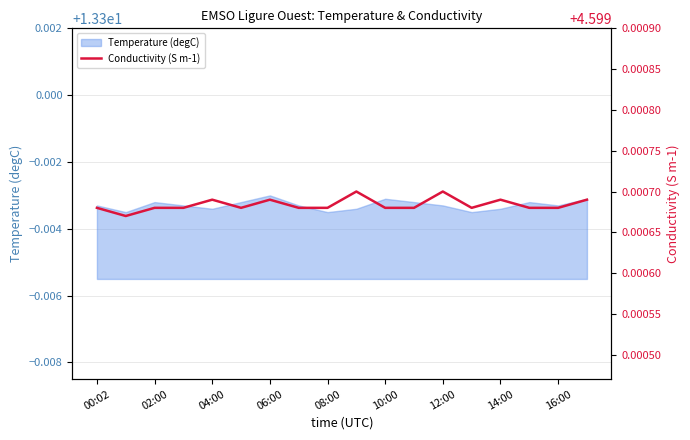

How many values are between 4 and 5?

18